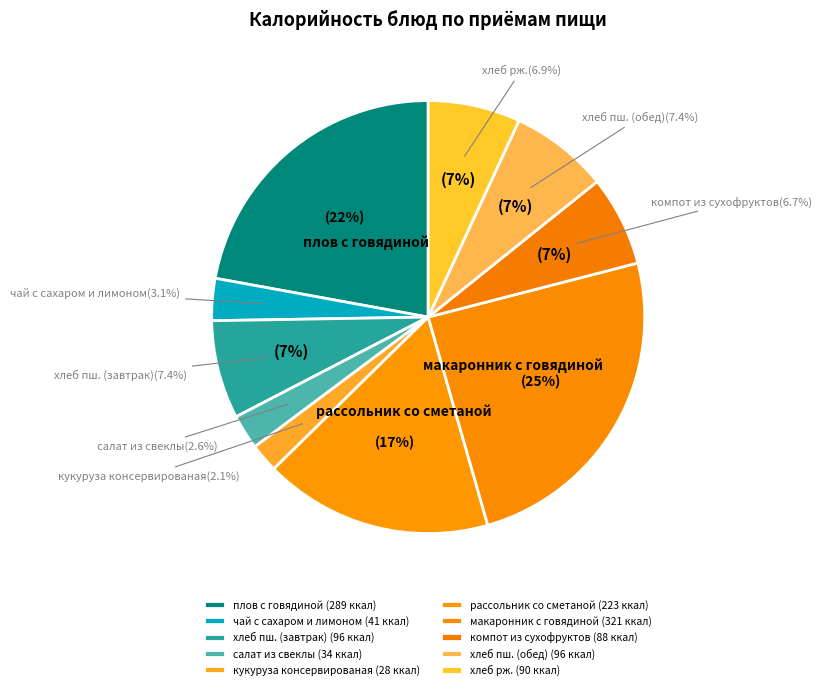

Does any single category account for the majority?

No